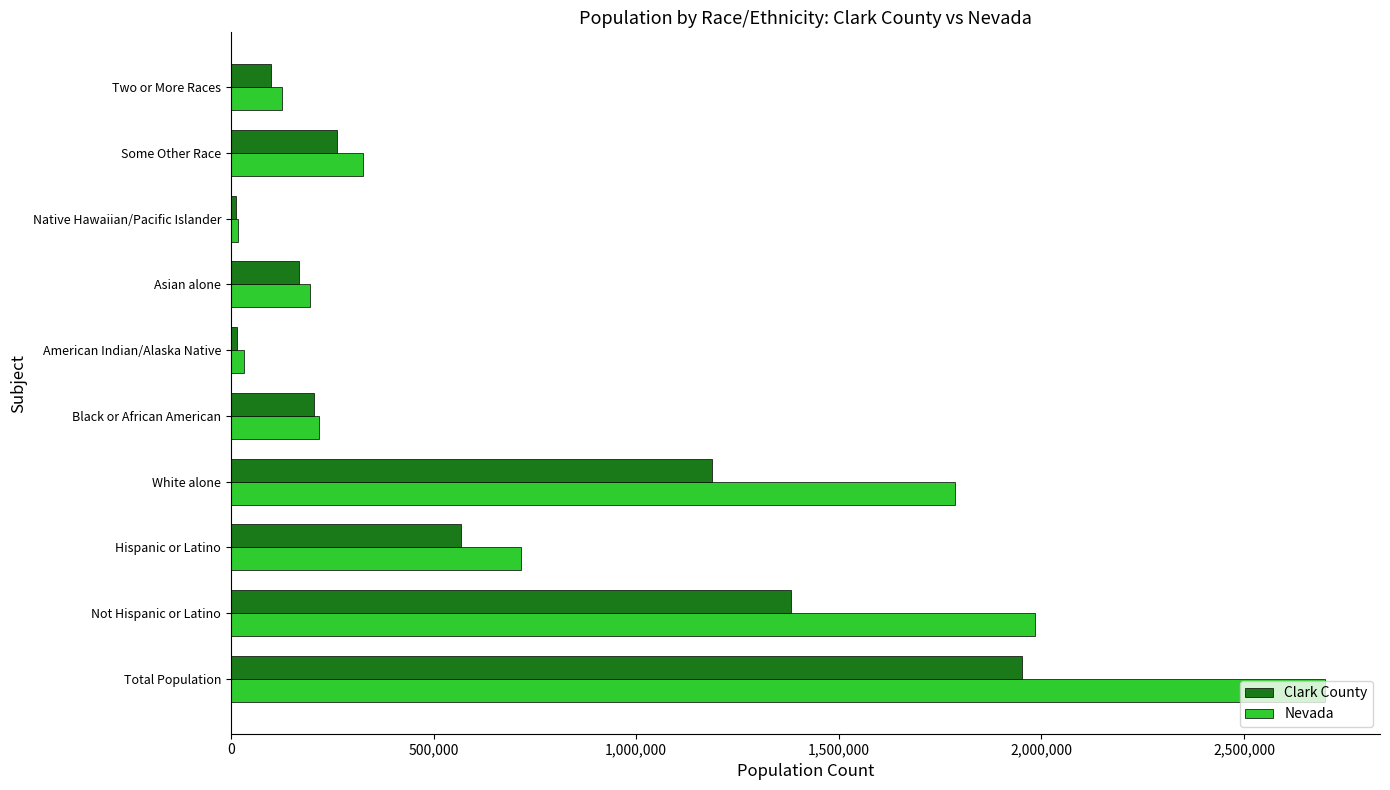

Which series has the largest range (max minus min)?

Nevada